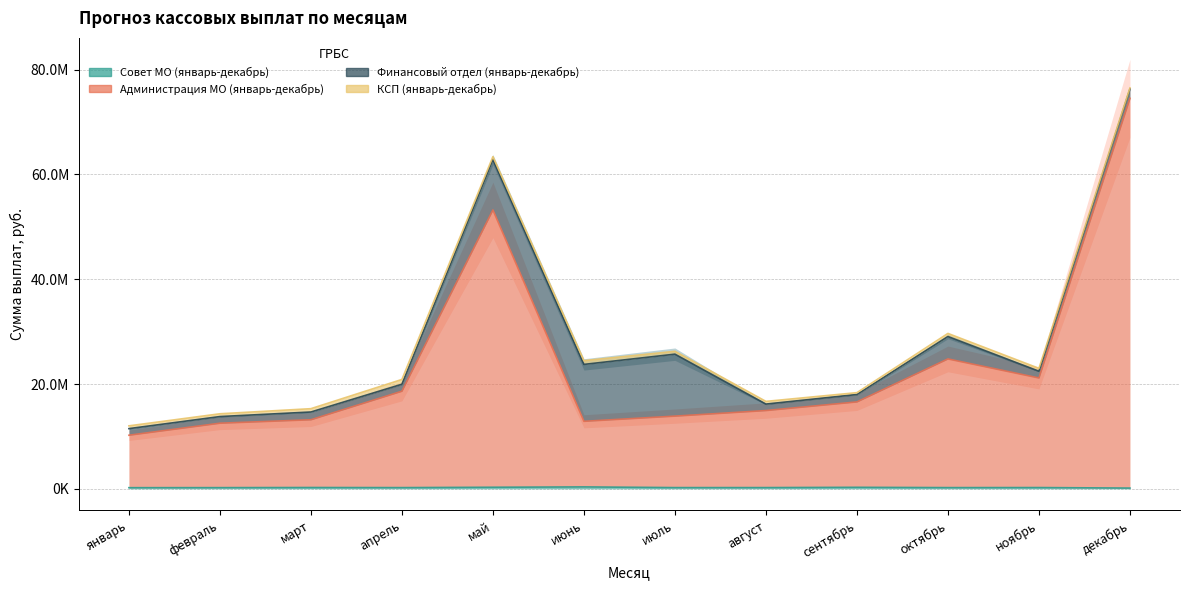

How many data points in Администрация МО (январь-декабрь) are less than 16581720?

6